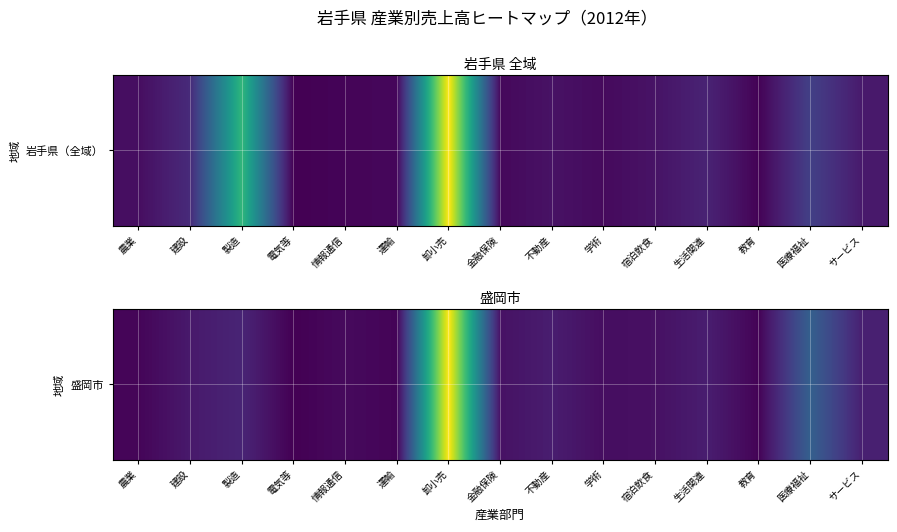

What is the approximate value at 不動産?

9495208